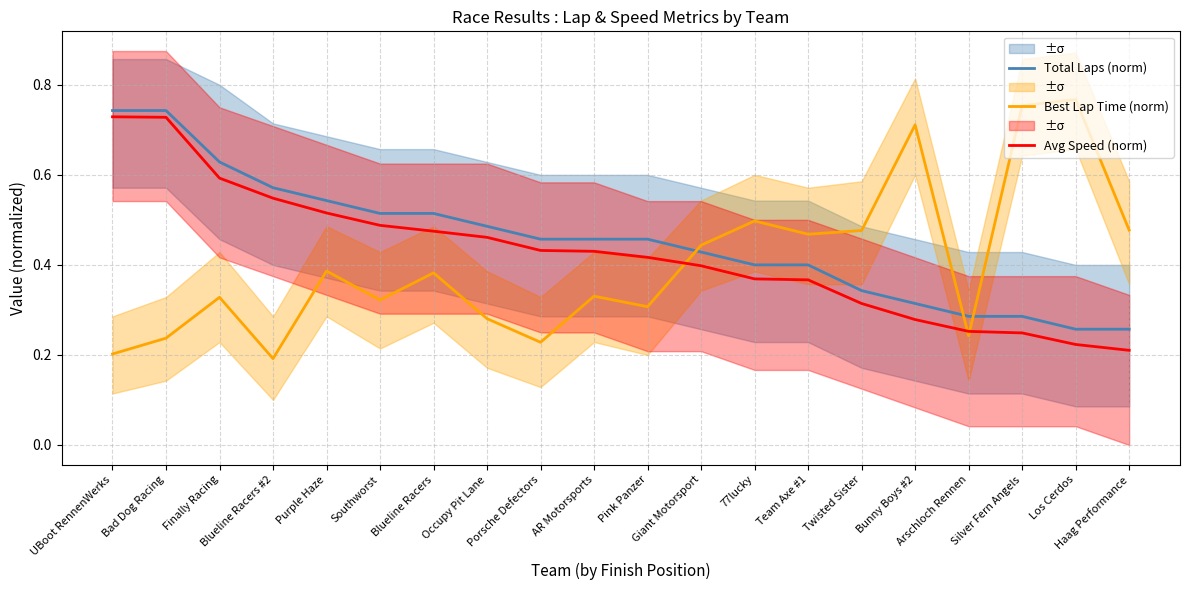

True or false: Best Lap Time (norm) has more than 0 points higher than both neighbors.

True